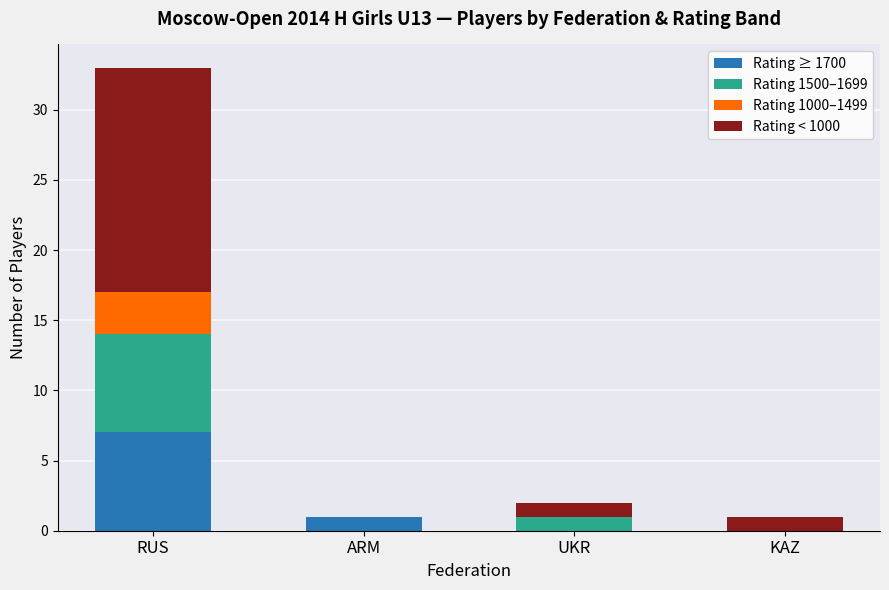

Reading right to left, list the values for the Rating ≥ 1700 series.

KAZ=0	UKR=0	ARM=1	RUS=7